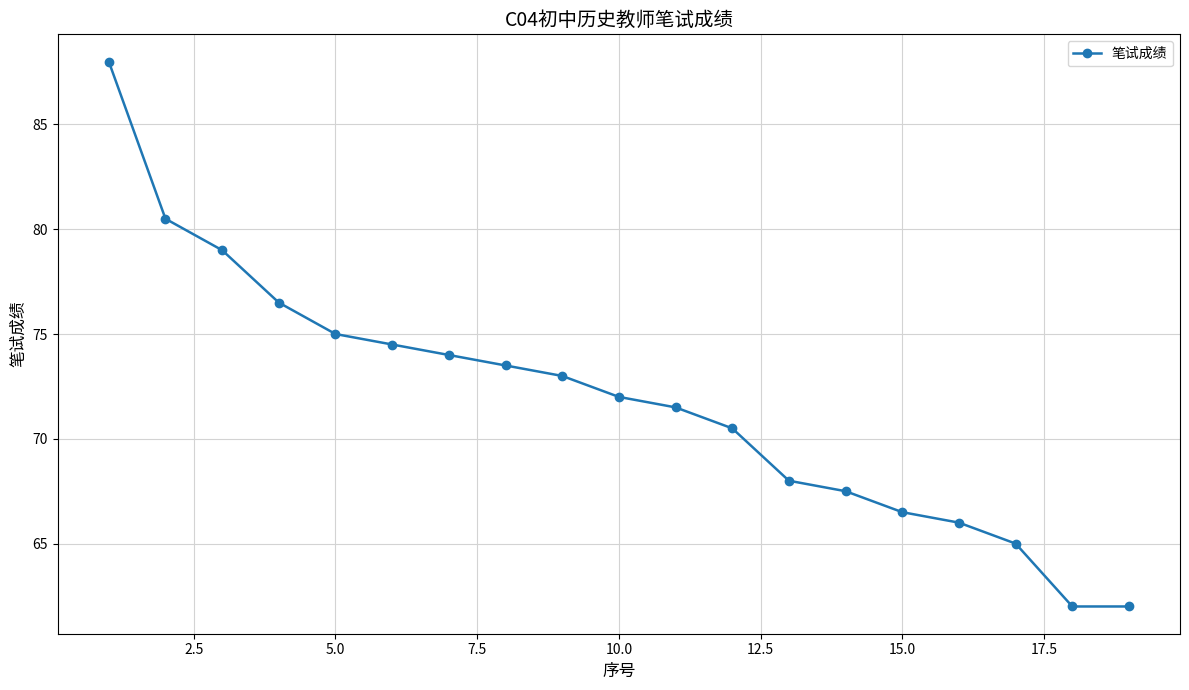

What is the greatest value displayed?

88.0